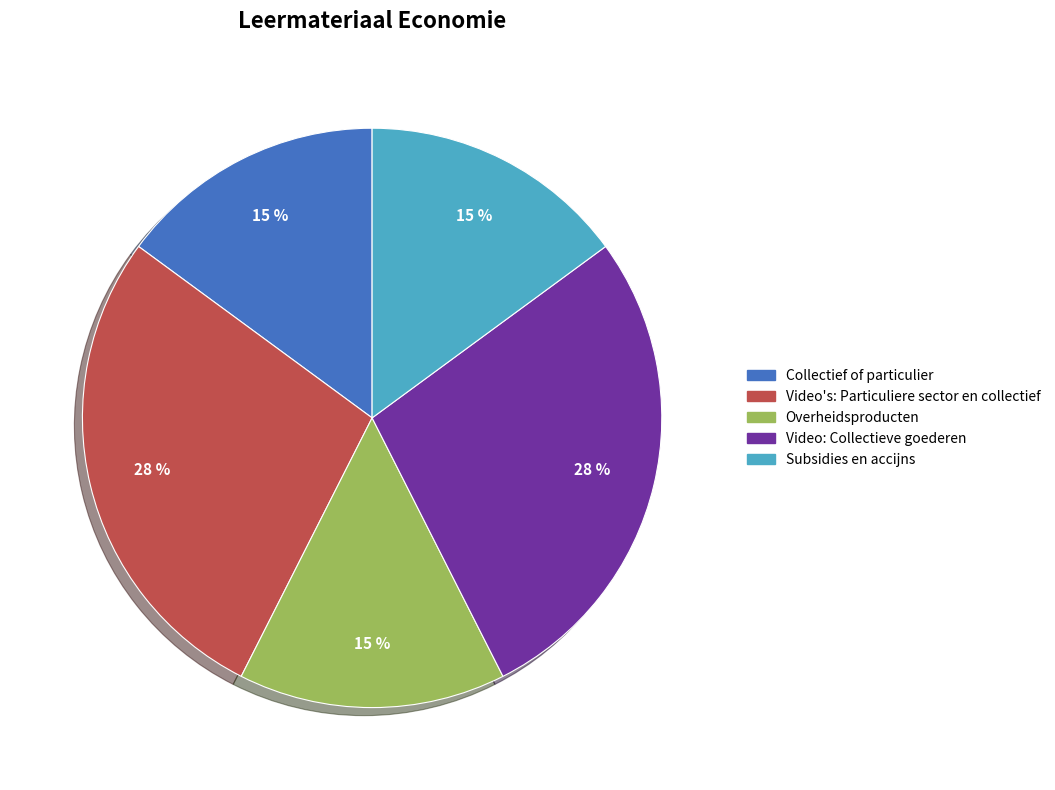

The Overheidsproducten slice represents 15% of the pie. True or false?

True